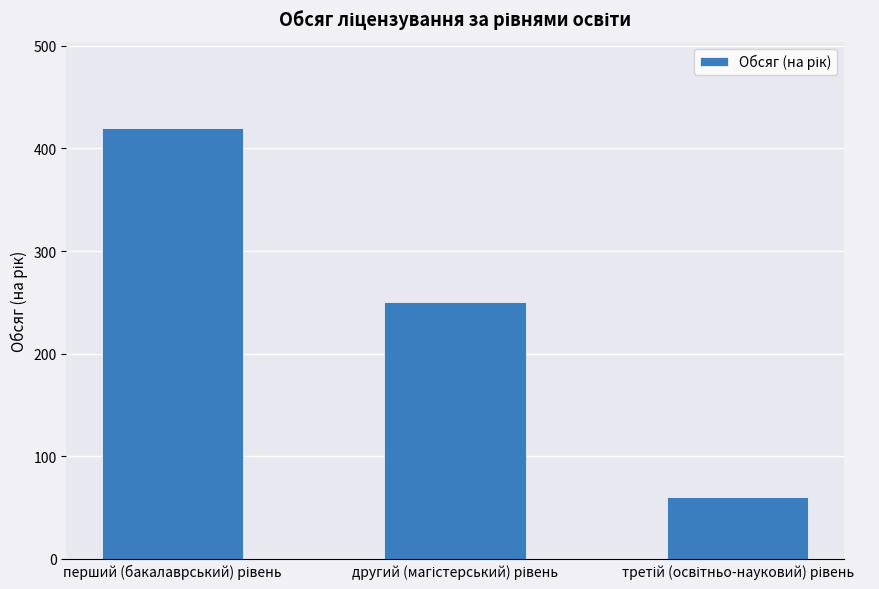

What is the smallest value displayed?

60